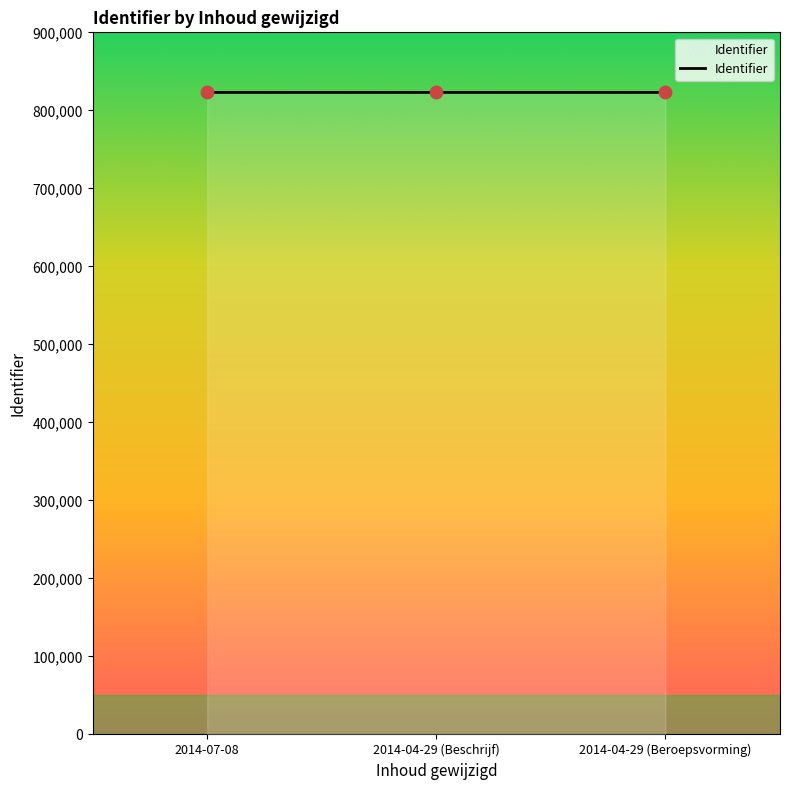

What is the change in value from 2014-07-08 to 2014-04-29 (Beroepsvorming)?

+2